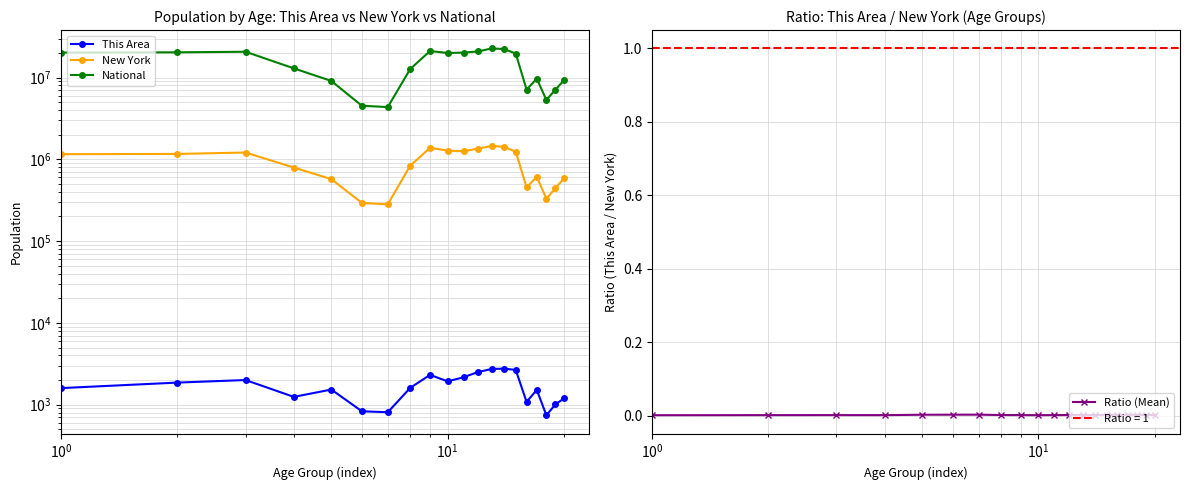

How many interior local peaks does the New York series have?

4